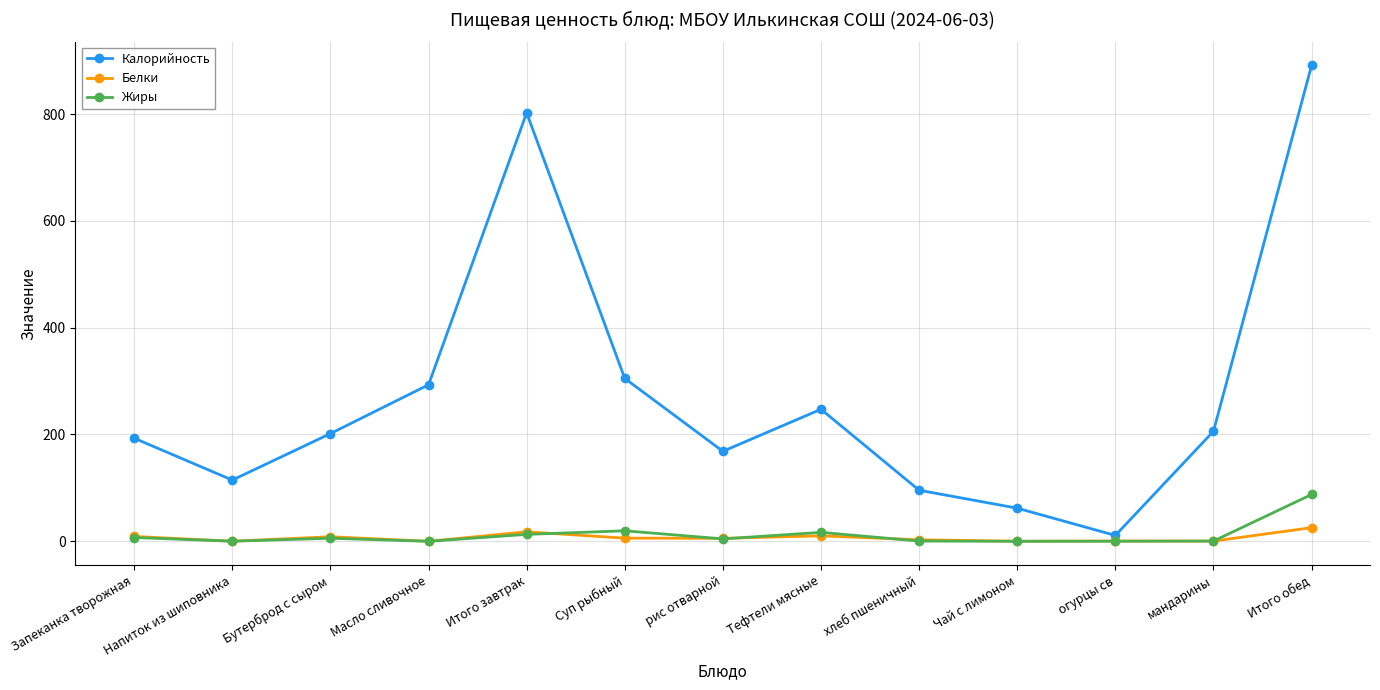

What is the sum of all Калорийность values?

3590.7